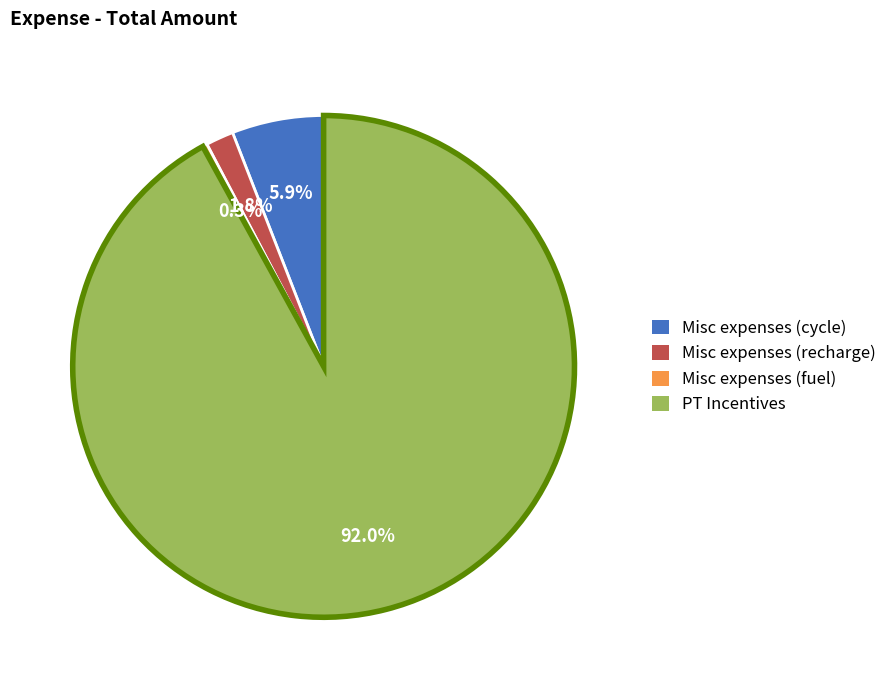

To the nearest percent, what is the average slice percentage?

25%